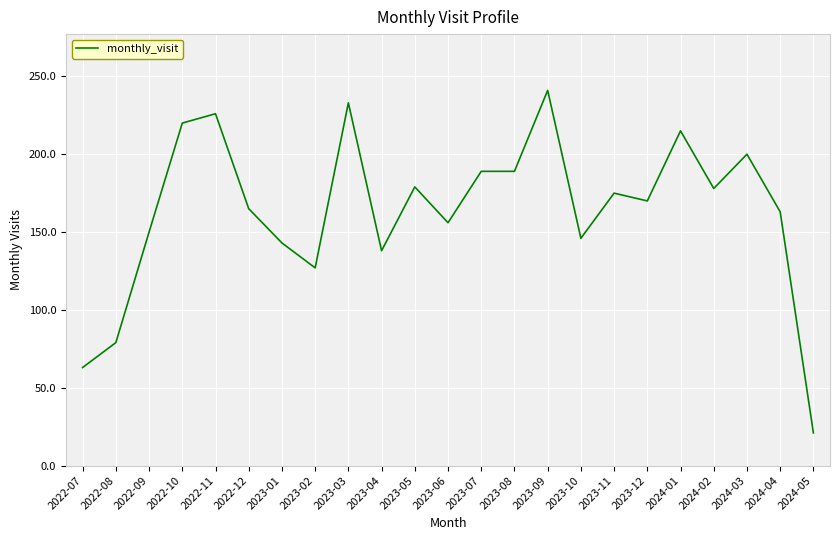

Is it true that the value at 2023-08 is 271?

False